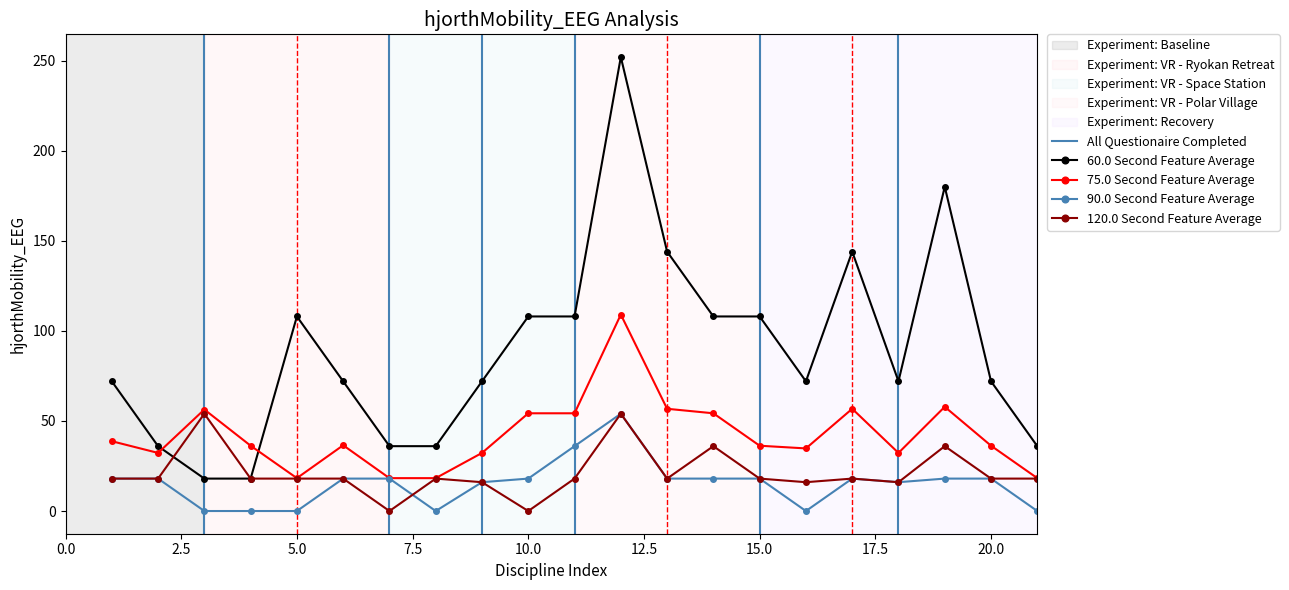

What is the approximate value of 60.0 Second Feature Average at 9?

72.0